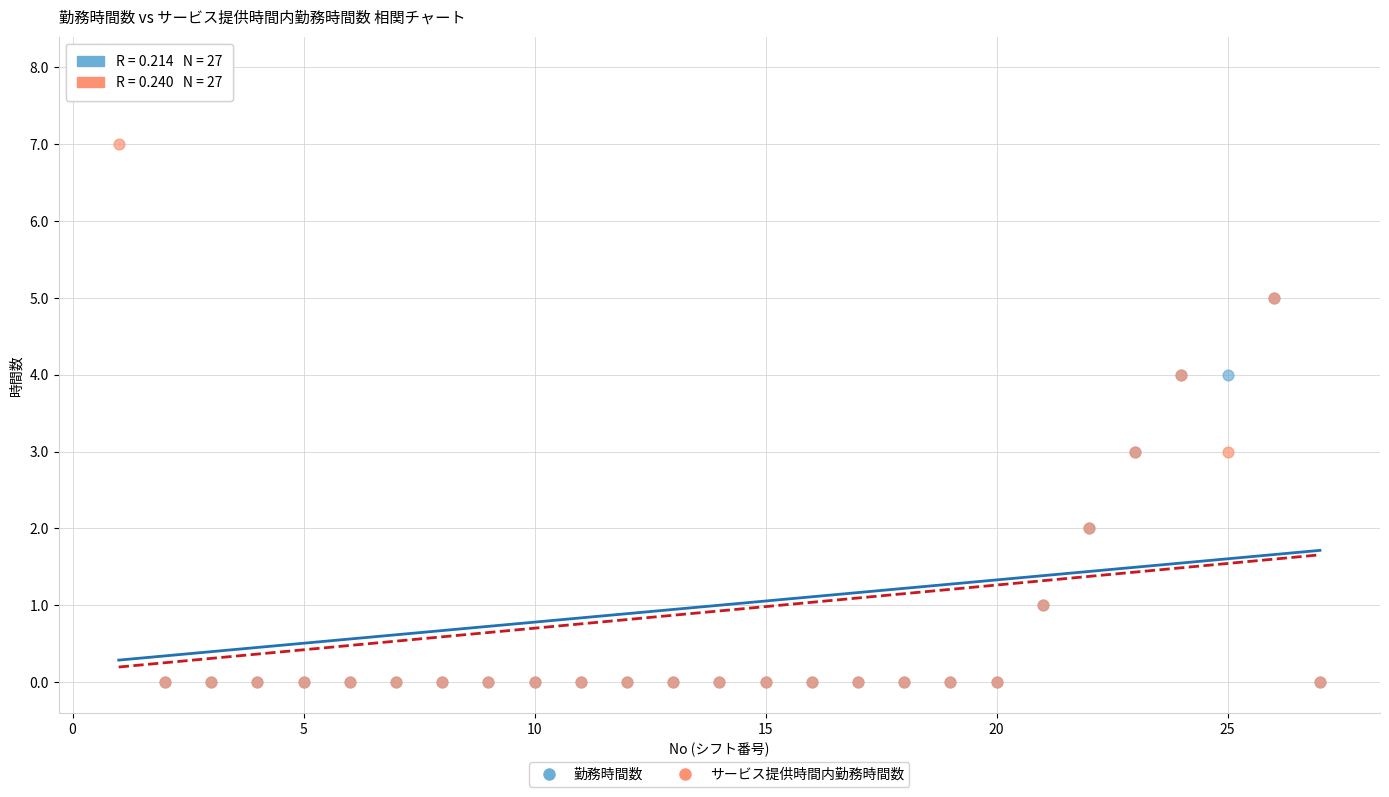

What are all the series names shown in the legend?

勤務時間数, サービス提供時間内勤務時間数